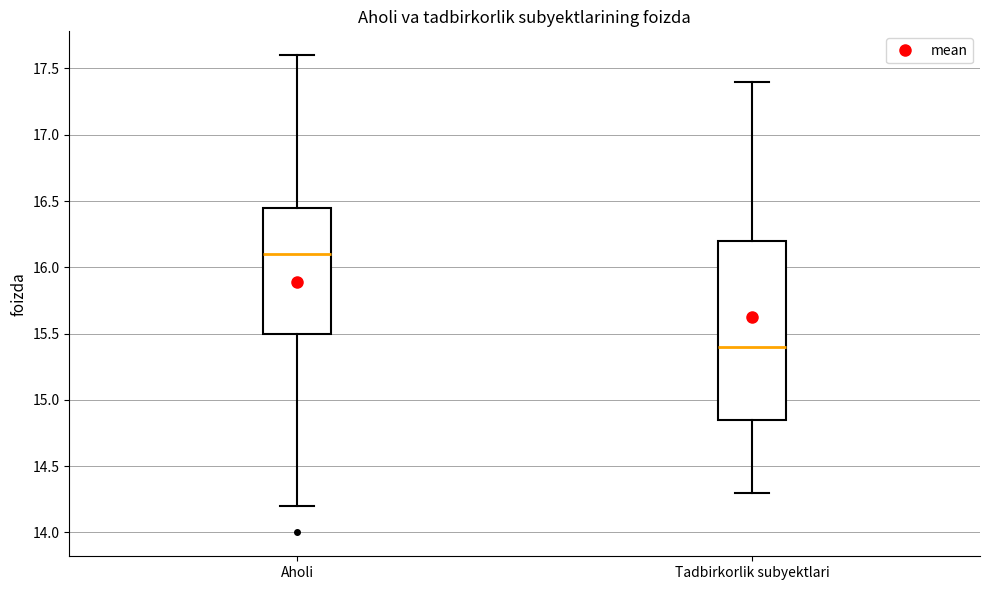

Comparing the boxes themselves (not the whiskers), which one is the tallest?

Tadbirkorlik subyektlari